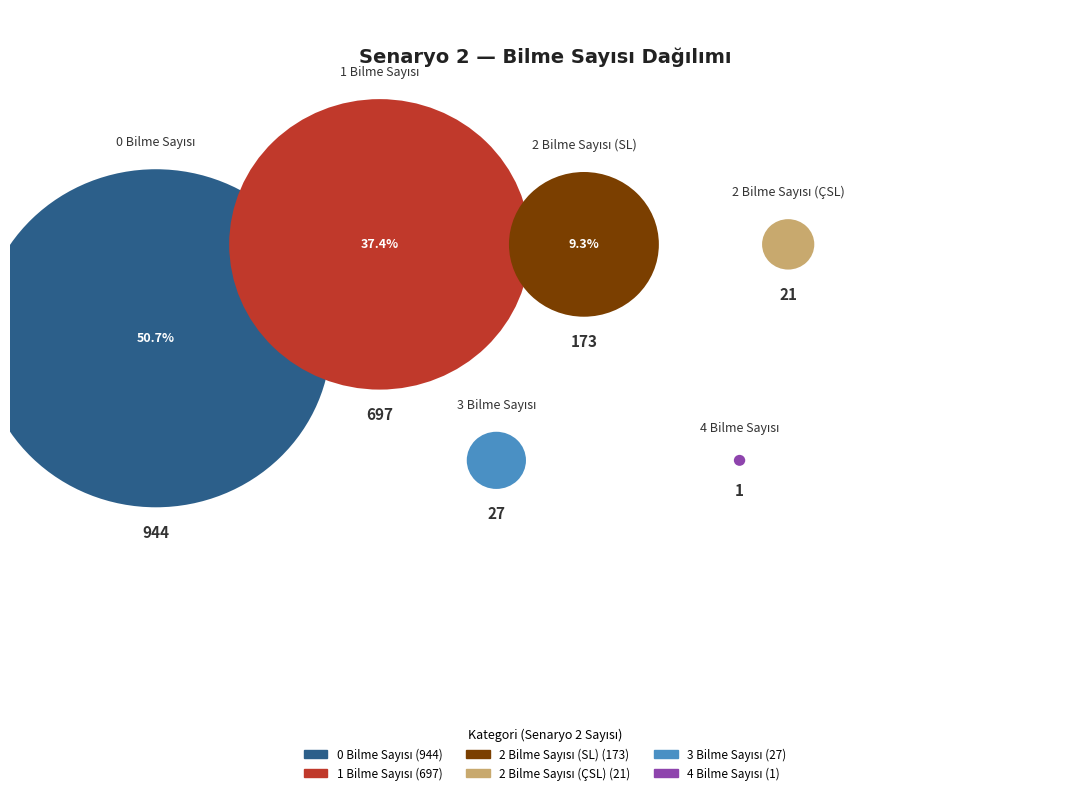

Combined, what portion of the pie is 2 Bilme Sayısı (ÇSL) and 2 Bilme Sayısı (SL)?

10.4%